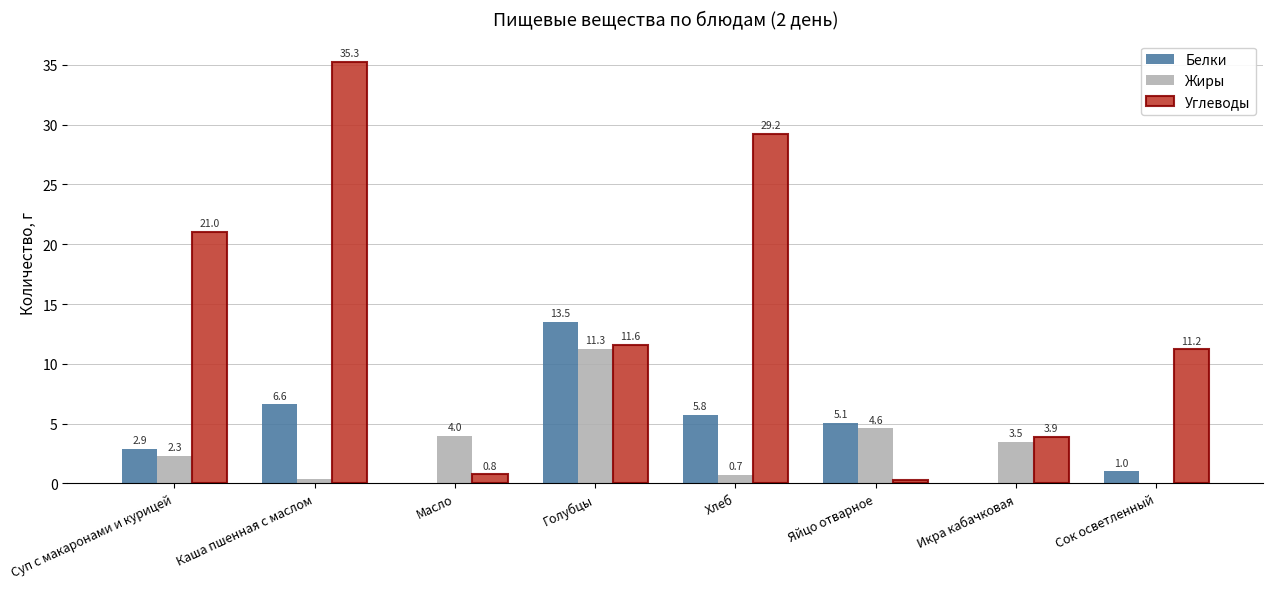

What is the total value across all series at Икра кабачковая?

7.4